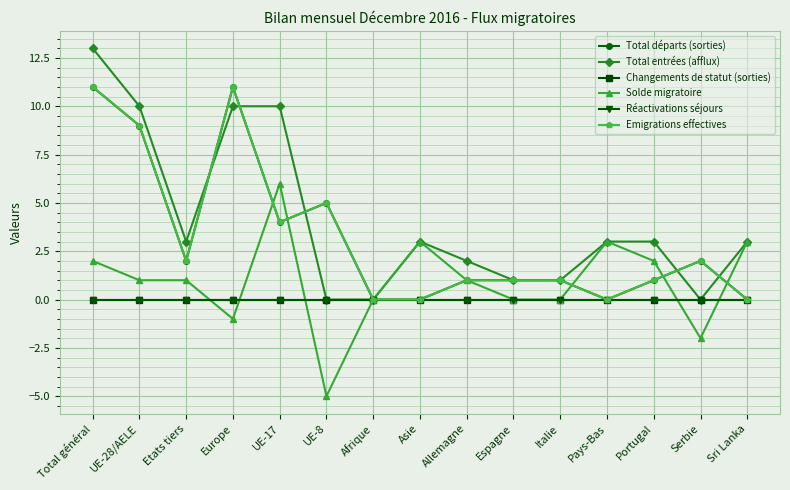

Is this an area chart (filled region under the line)?

No